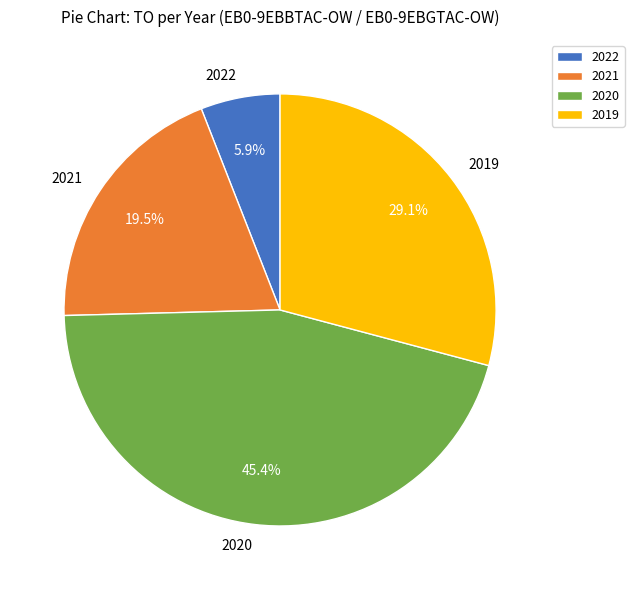

Rank the categories by value from lowest to highest.

2022, 2021, 2019, 2020